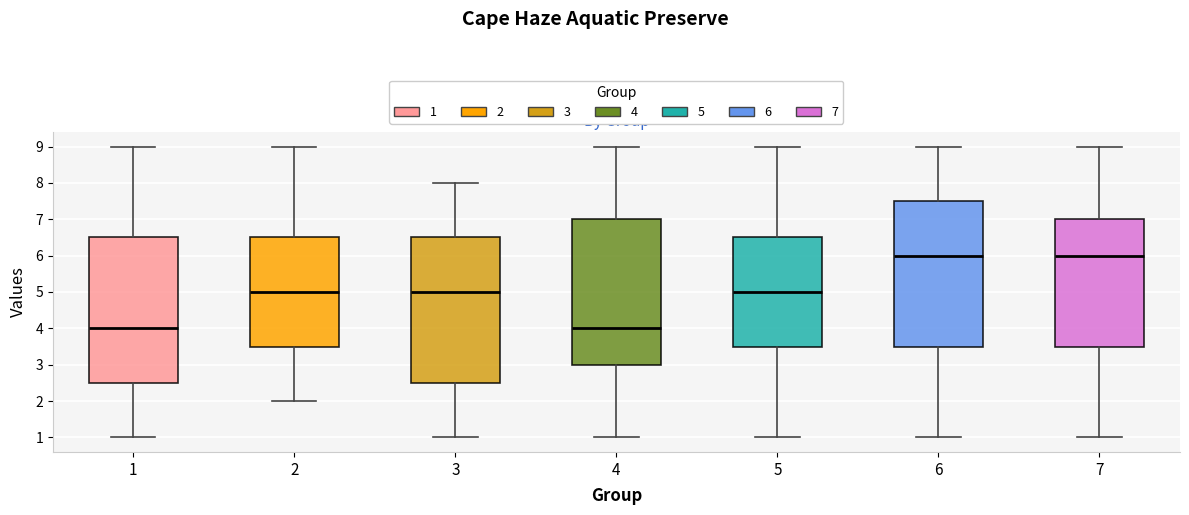

Reading left to right, read every box against the y-axis: the position of its median line, the range the box covers, and the ends of its whiskers. The values are not printed on the chart, so give them approximately, as read against the axis.

1: median 4.0, box 2.5 to 6.5, whiskers 1.0 to 9.0
2: median 5.0, box 3.5 to 6.5, whiskers 2.0 to 9.0
3: median 5.0, box 2.5 to 6.5, whiskers 1.0 to 8.0
4: median 4.0, box 3.0 to 7.0, whiskers 1.0 to 9.0
5: median 5.0, box 3.5 to 6.5, whiskers 1.0 to 9.0
6: median 6.0, box 3.5 to 7.5, whiskers 1.0 to 9.0
7: median 6.0, box 3.5 to 7.0, whiskers 1.0 to 9.0